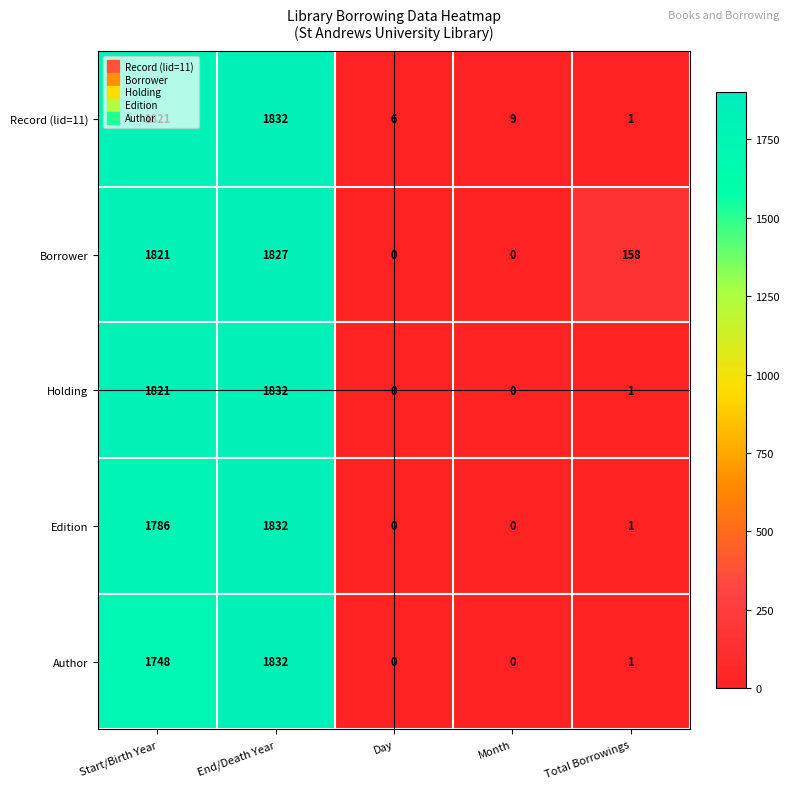

At which category does the chart reach its peak across all series?

End/Death Year